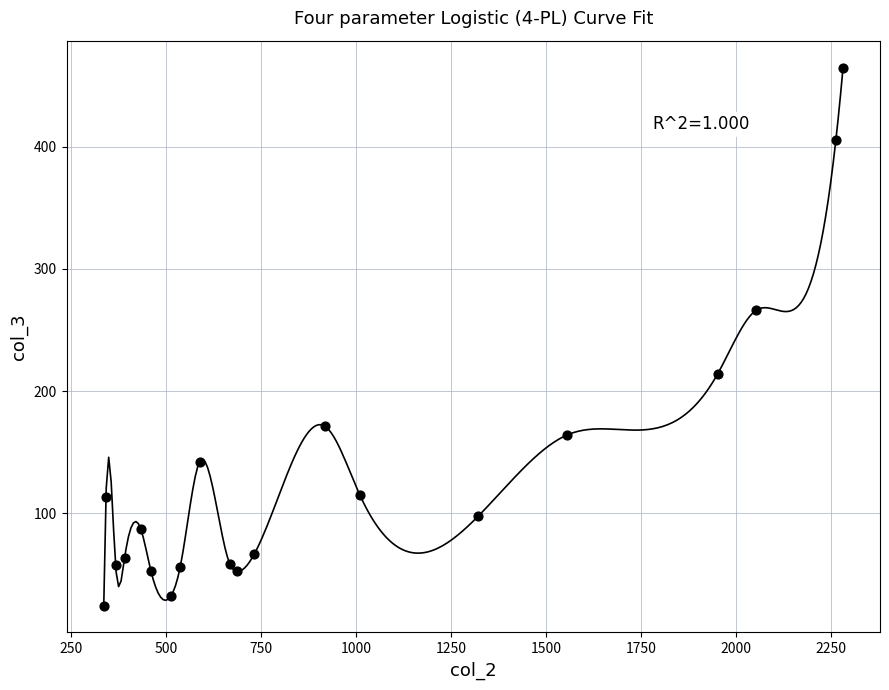

What is the range of X values (max minus min)?

1944.7